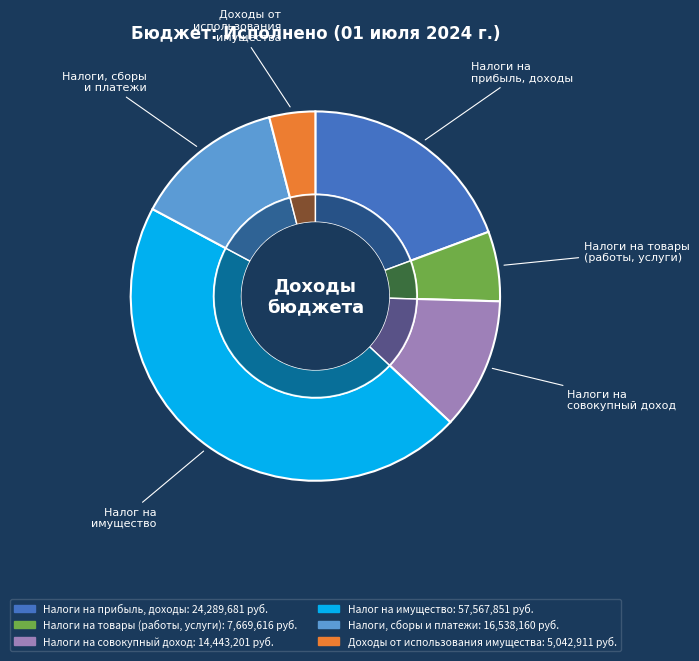

How many segments does this pie chart have?

6